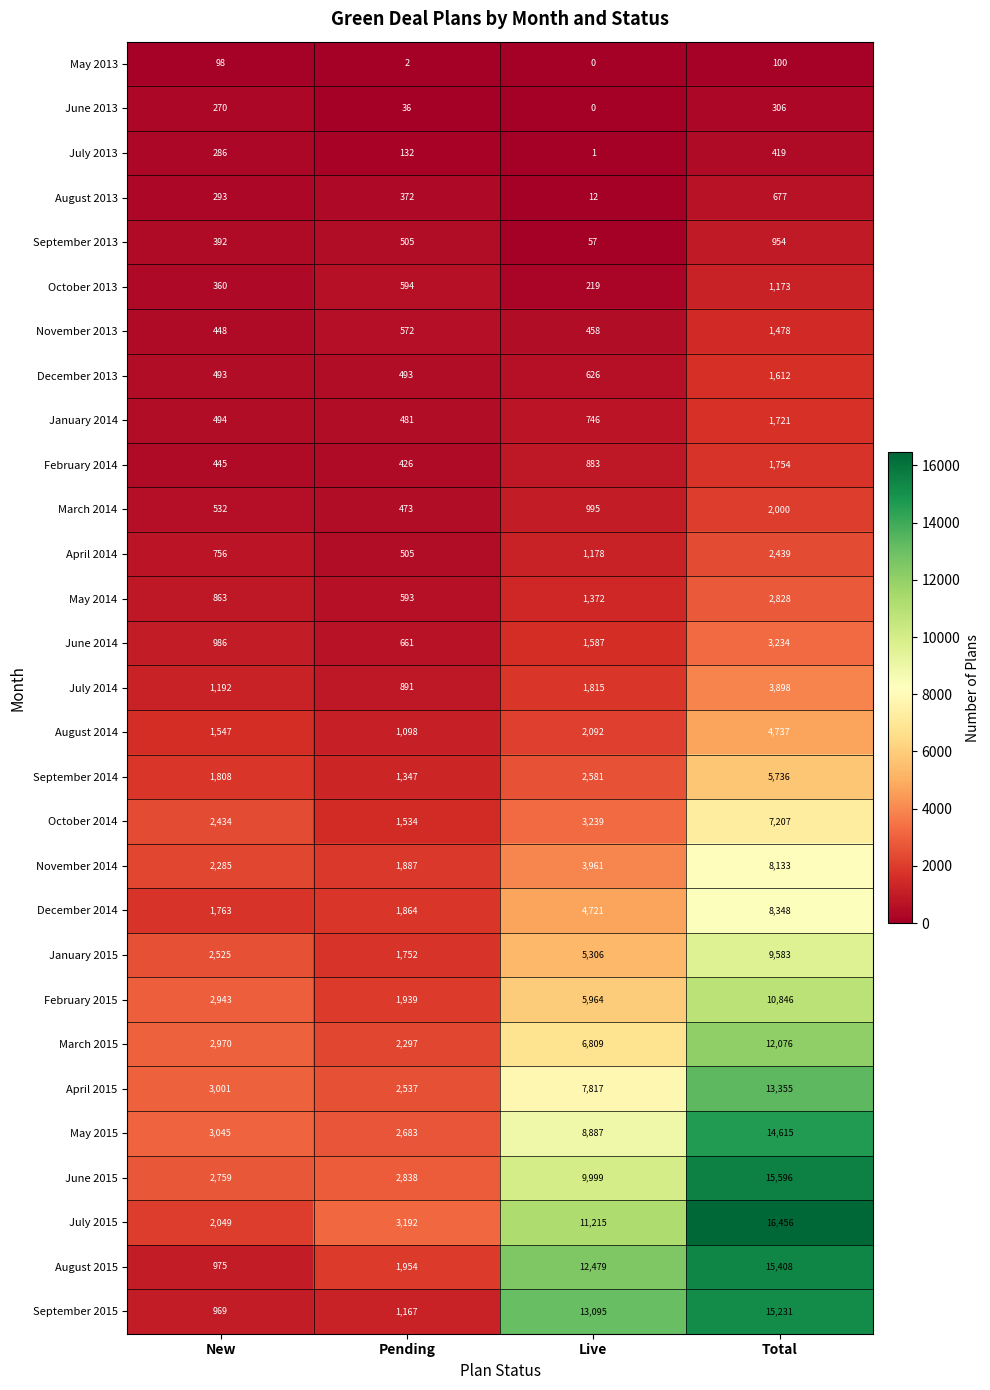

How many distinct data groups are displayed?

29